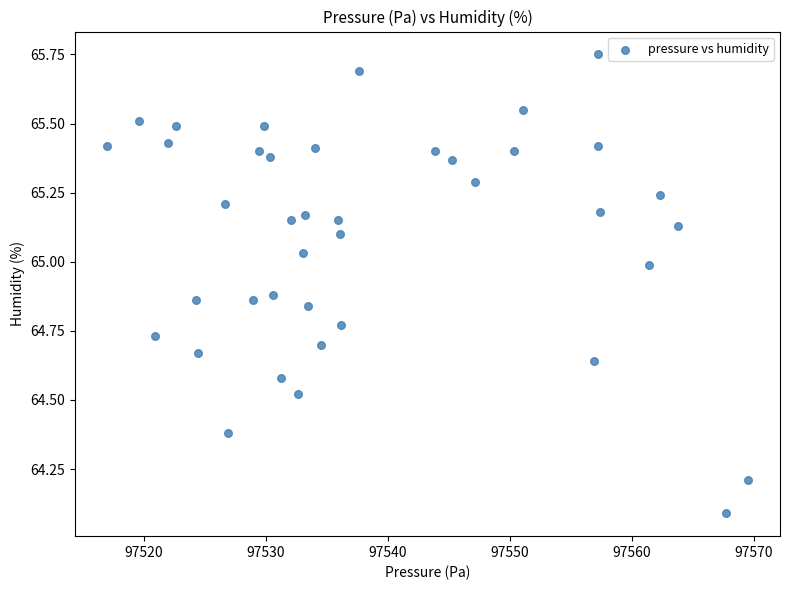

What is the range of Y values (max minus min)?

1.7